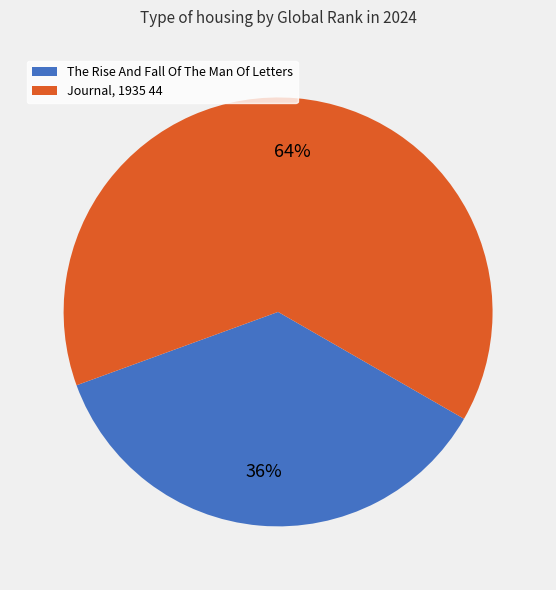

Does any single category account for the majority?

Yes